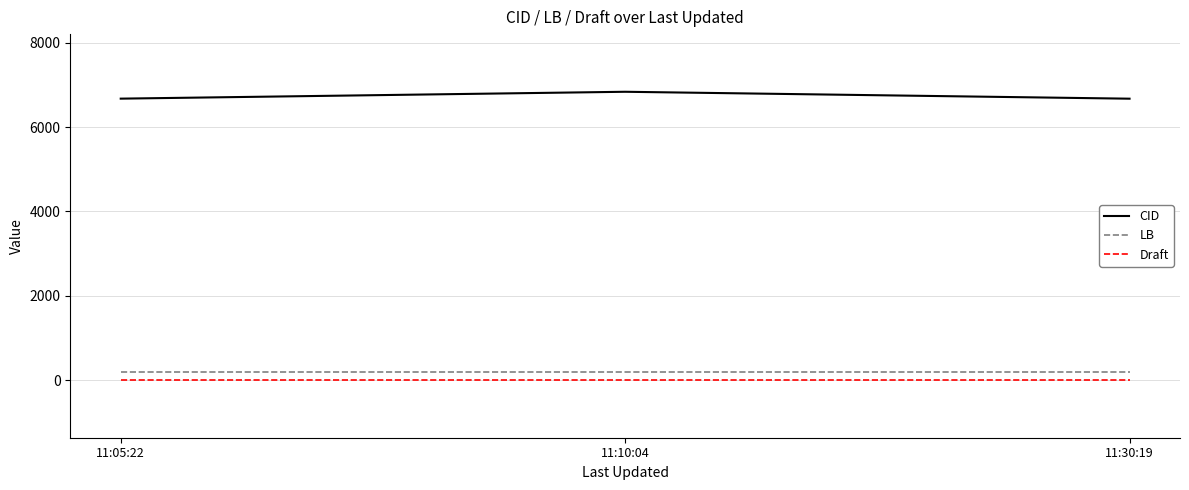

What is the sum of the CID values at 11:10:04 and 11:30:19?

13512